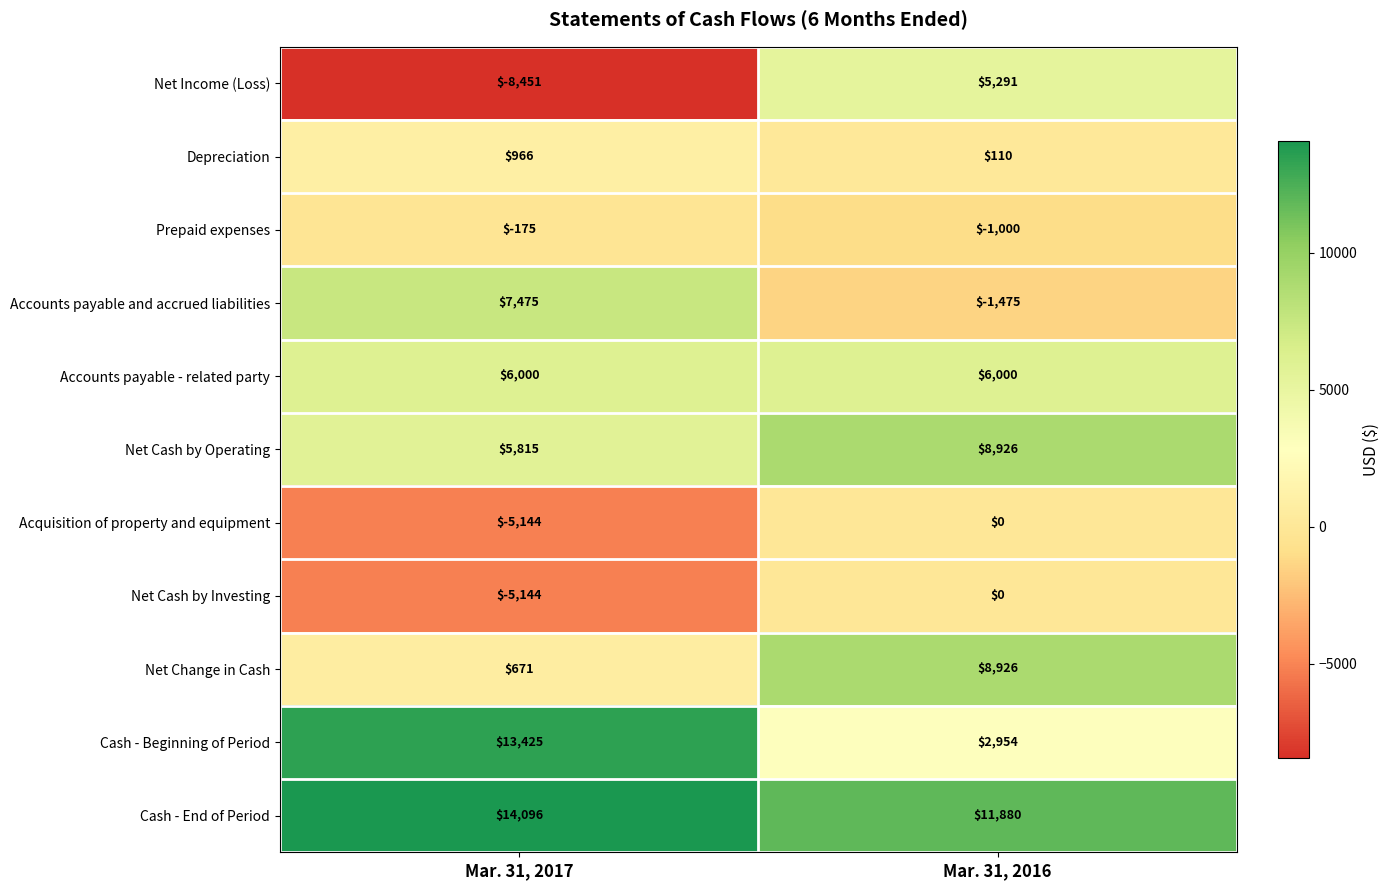

Which series has the widest spread of values?

Net Income (Loss)